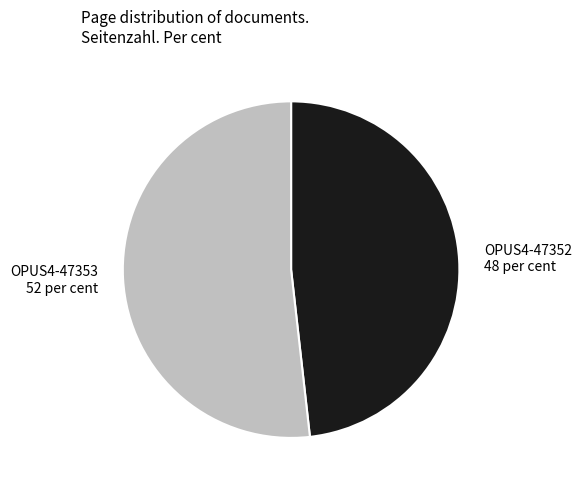

Combined, do OPUS4-47352 and OPUS4-47353 account for over 50%?

Yes